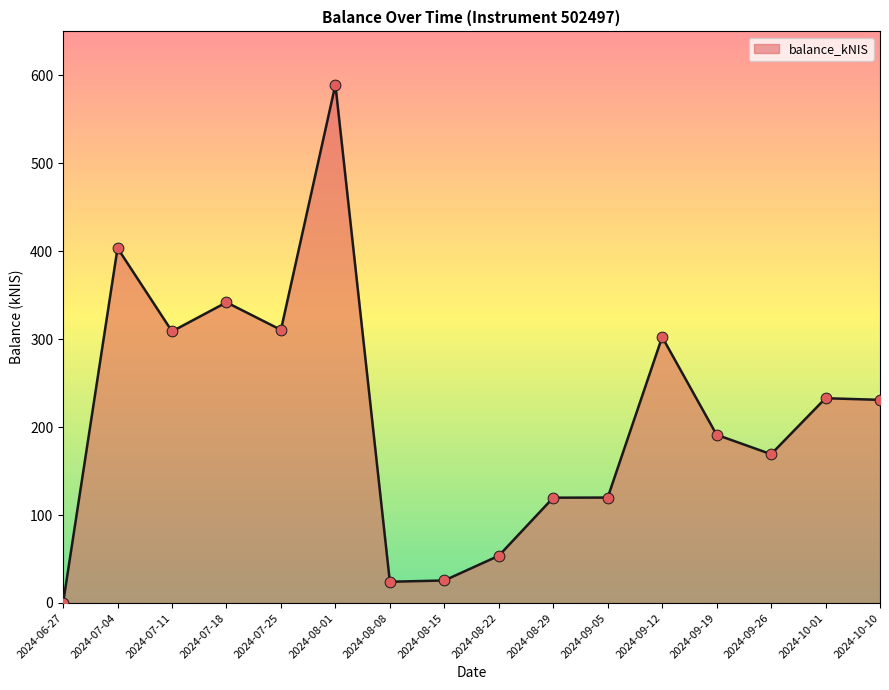

Between 2024-09-05 and 2024-10-10, which is larger?

2024-10-10